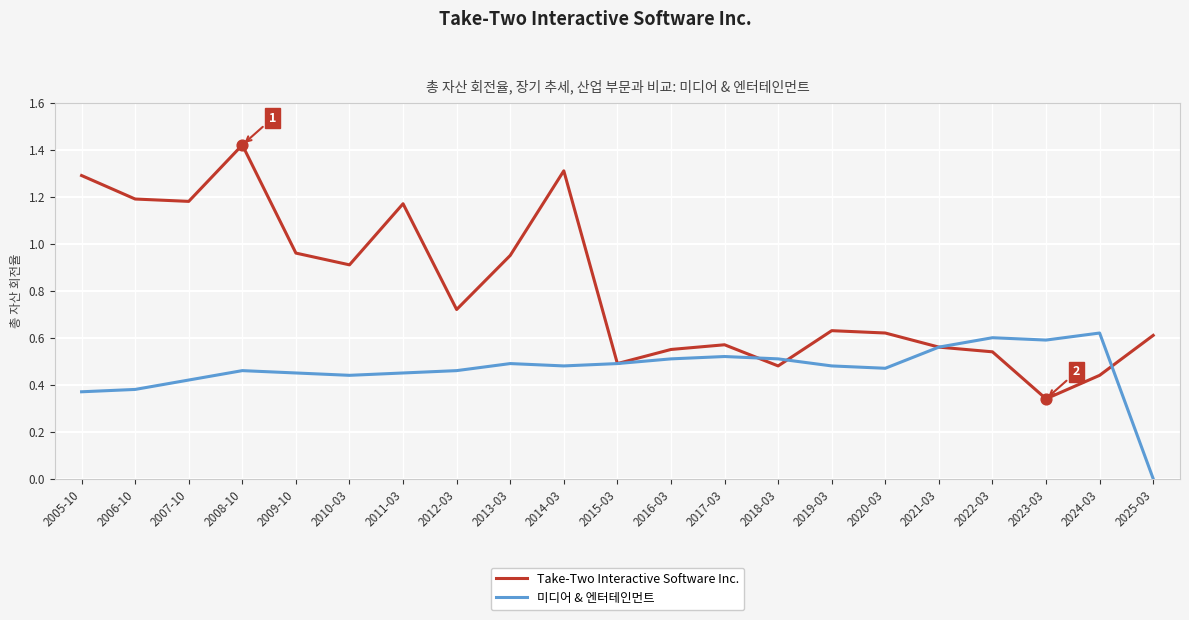

What are all the series names shown in the legend?

Take-Two Interactive Software Inc., 미디어 & 엔터테인먼트